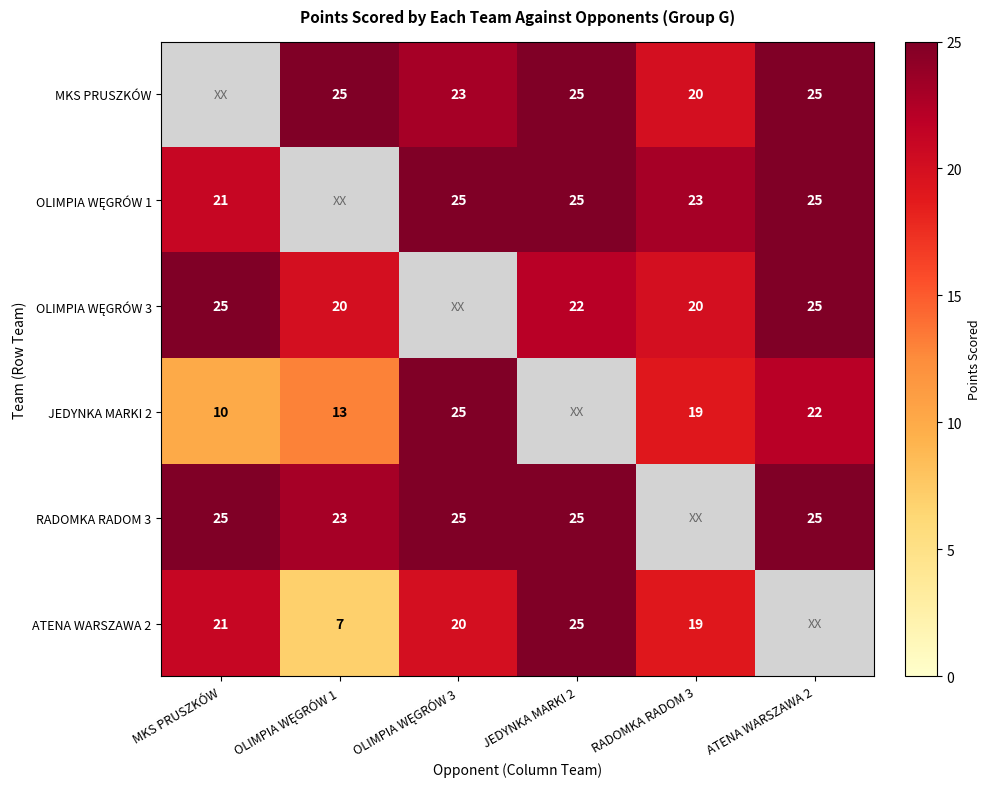

True or false: JEDYNKA MARKI 2 has a value of 12 at RADOMKA RADOM 3.

False